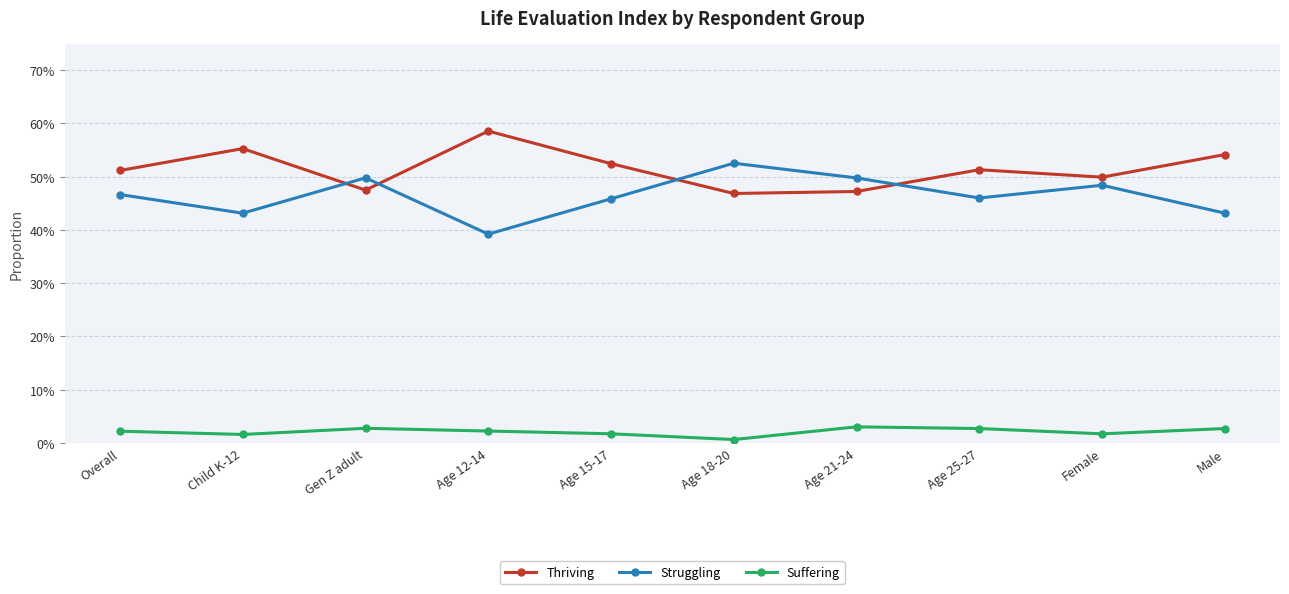

What are all the series names shown in the legend?

Thriving, Struggling, Suffering